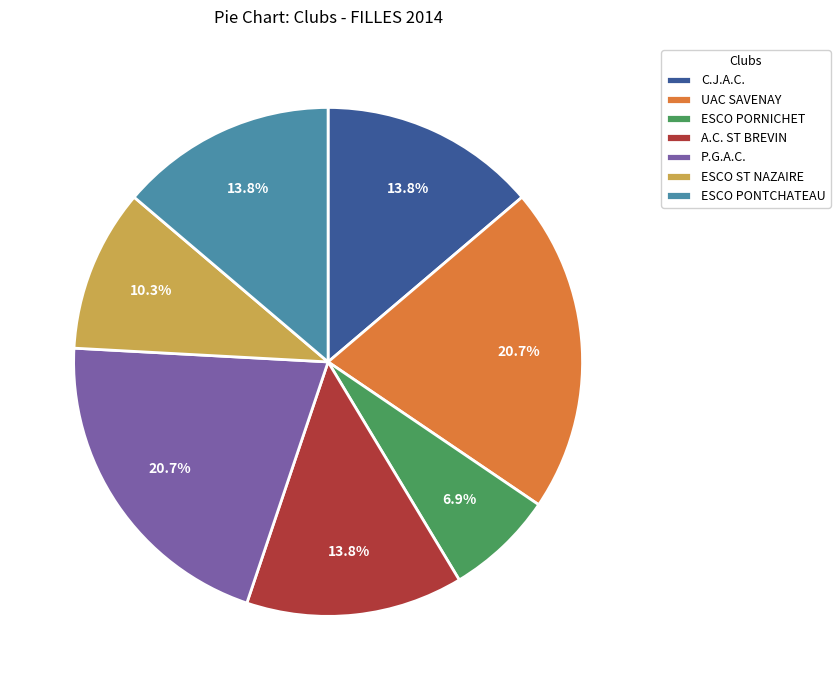

How many slices are in this pie chart?

7